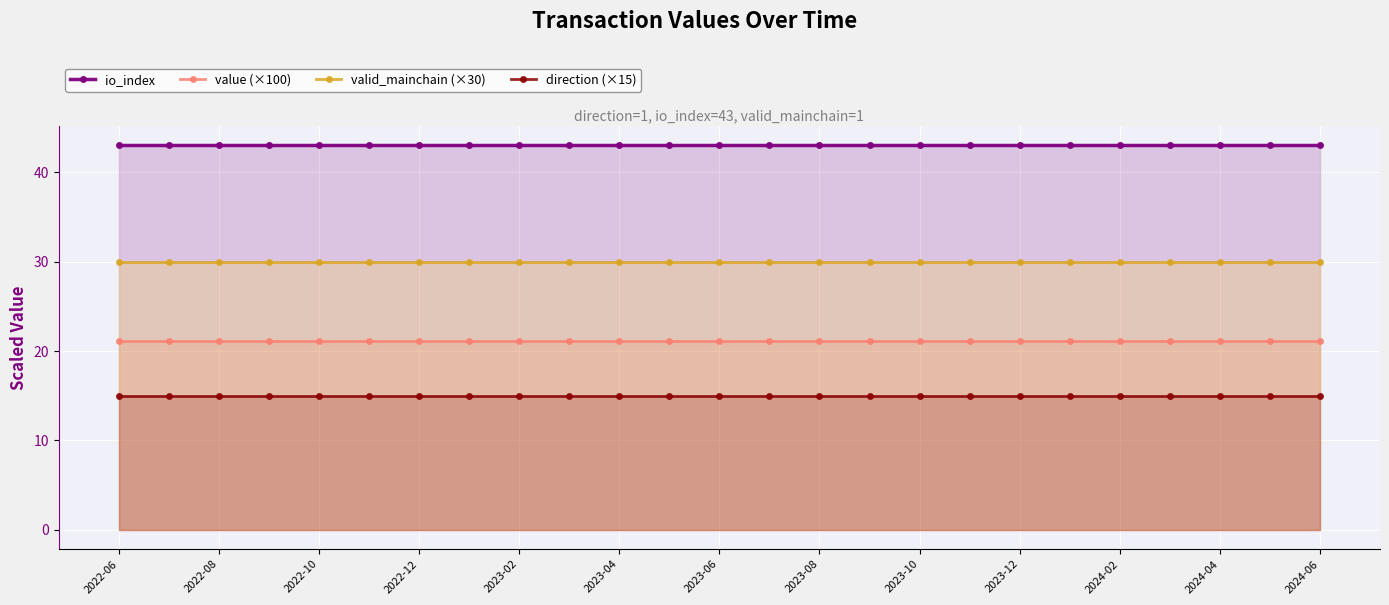

True or false: direction (×15) and valid_mainchain (×30) cross at least once.

False